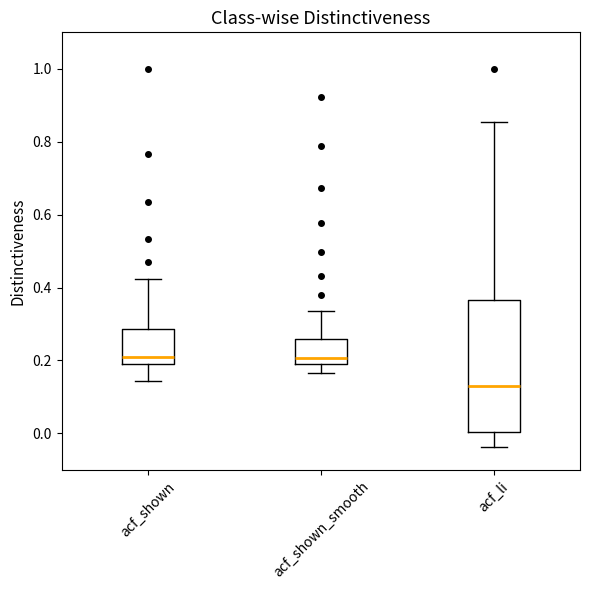

Reading left to right, read every box against the y-axis: the position of its median line, the range the box covers, and the ends of its whiskers. The values are not printed on the chart, so give them approximately, as read against the axis.

acf_shown: median 0.20 (just above the box's lower edge), box 0.20 to 0.28, whiskers 0.14 to 0.42
acf_shown_smooth: median 0.20 (just above the box's lower edge), box 0.20 to 0.26, whiskers 0.16 to 0.34
acf_li: median 0.14, box 0.00 to 0.36, whiskers -0.04 to 0.86